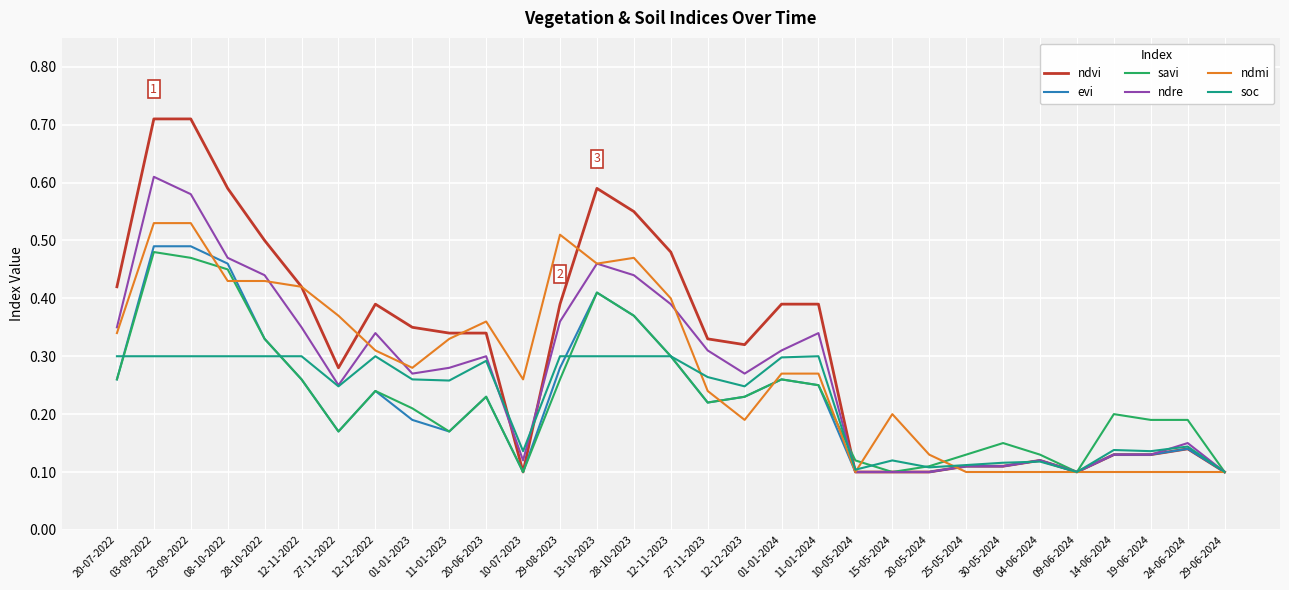

What position from the right is 20-05-2024?

9